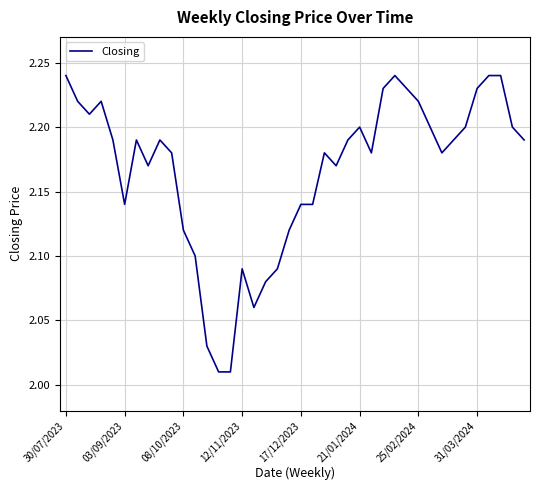

Reading right to left, extract all data points from this chart.

2.2	2.2	2.2	2.2	2.2	2.2	2.2	2.2	2.2	2.2	2.2	2.2	2.2	2.2	2.2	2.2	2.2	2.2	2.1	2.1	2.1	2.1	2.1	2.1	2.1	2.0	2.0	2.0	2.1	2.1	2.2	2.2	2.2	2.2	2.1	2.2	2.2	2.2	2.2	2.2